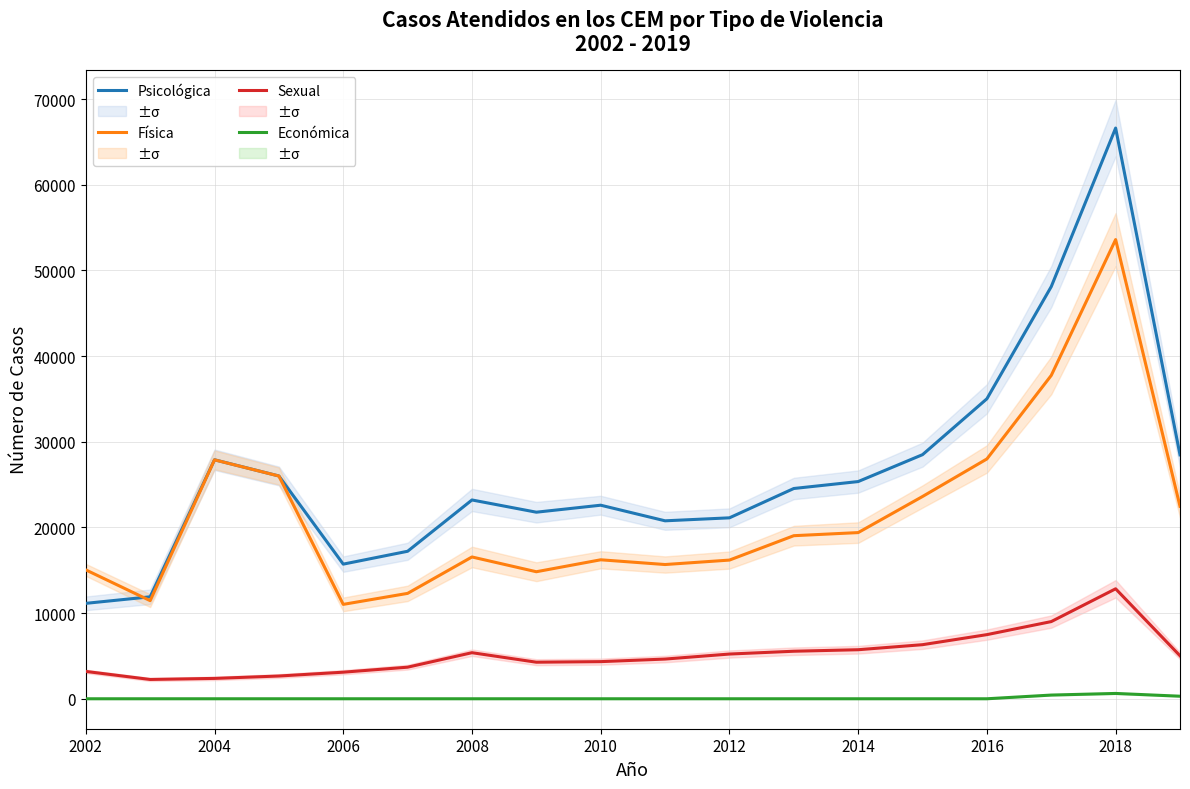

Is this an area chart (filled region under the line)?

No